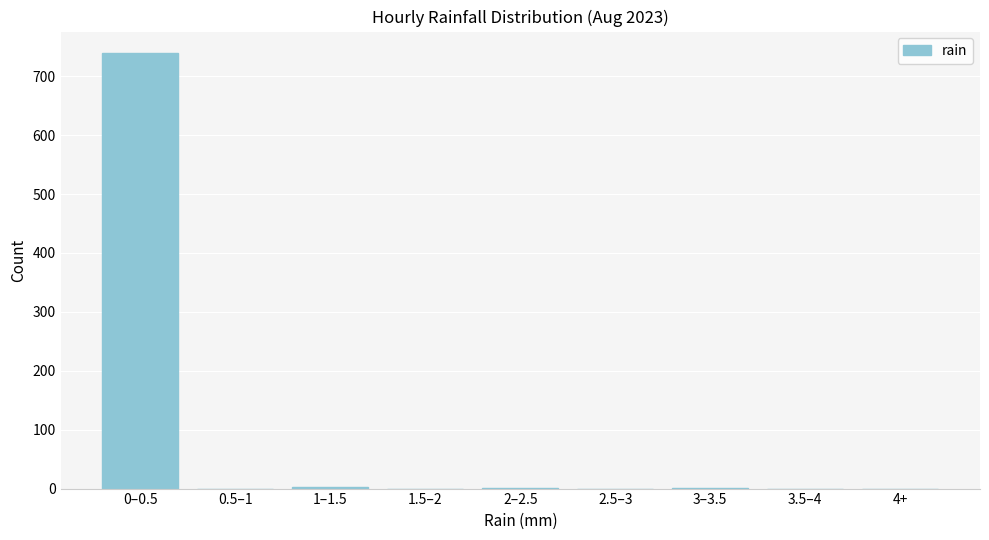

What is the change in value from 0–0.5 to 4+?

-739